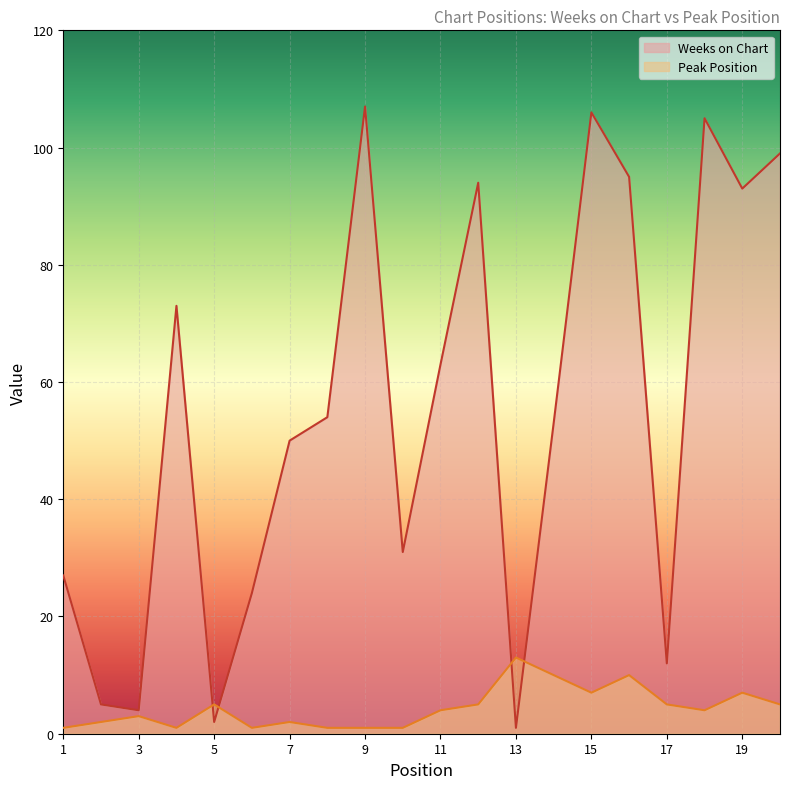

Rank the series by their maximum value, from lowest to highest.

Peak Position, Weeks on Chart